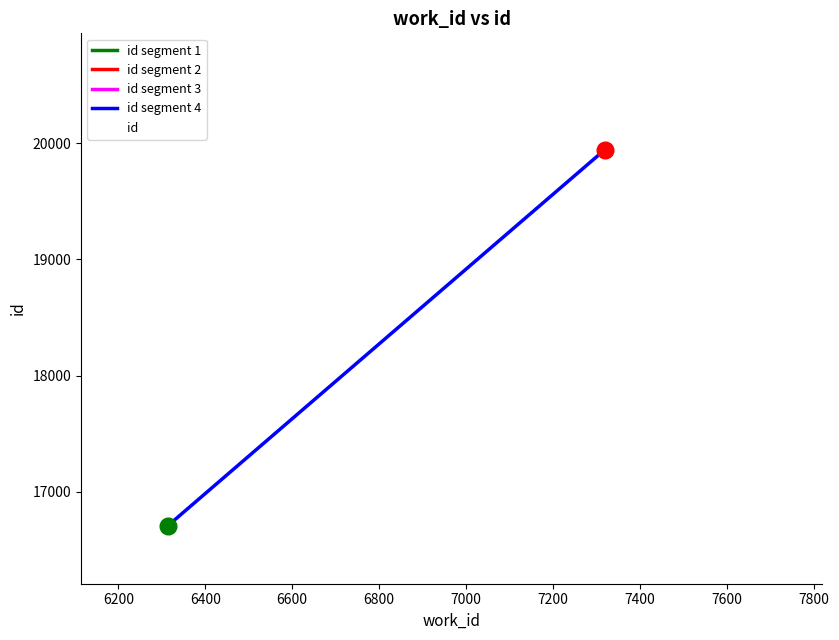

Which label corresponds to the largest value in the chart?

7320